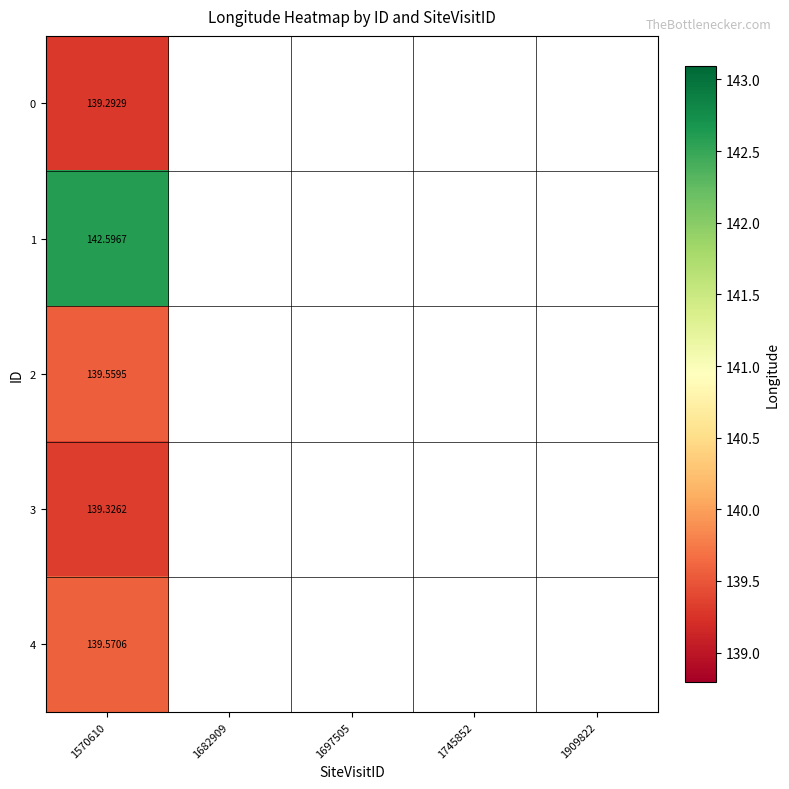

What is the minimum value for 2?

139.6